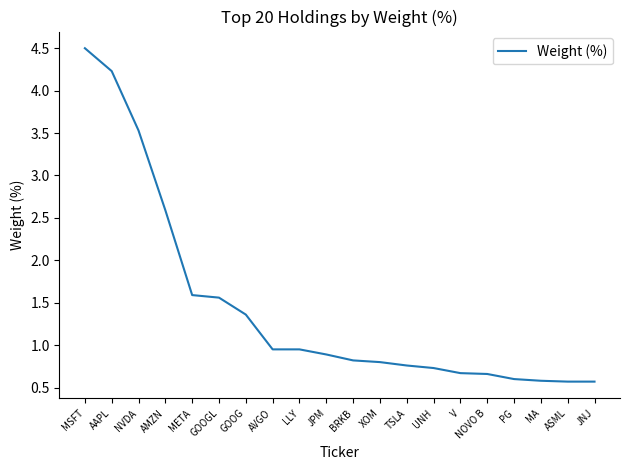

Which category has the highest value across all series?

MSFT